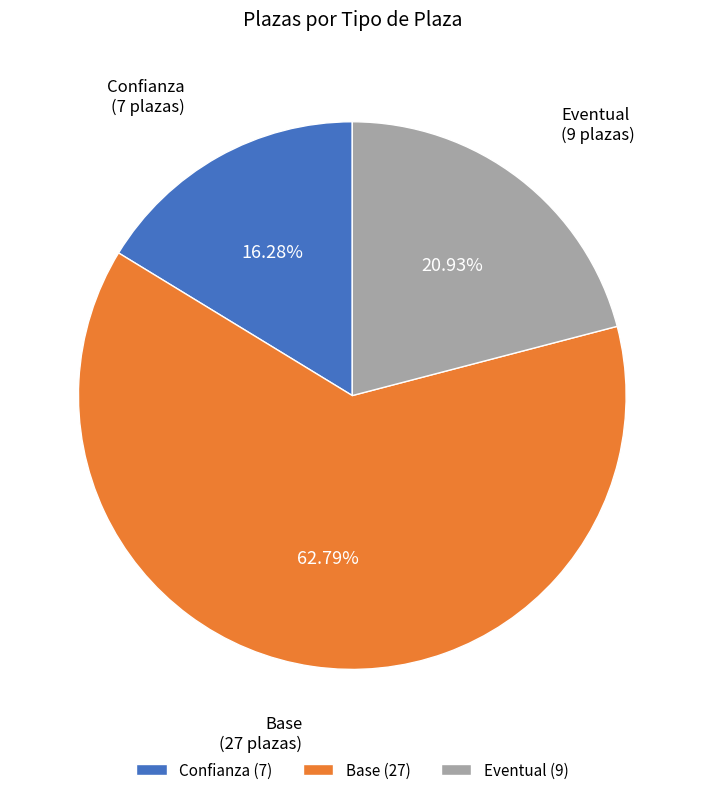

To the nearest percent, what is the combined percentage of Eventual and Base?

84%